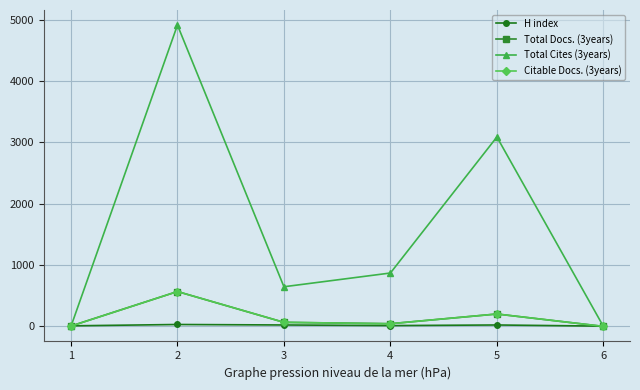

What is the total value across all series at 4?

970